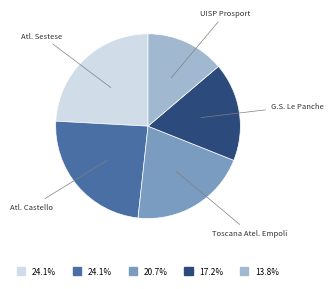

Does any single category account for the majority?

No